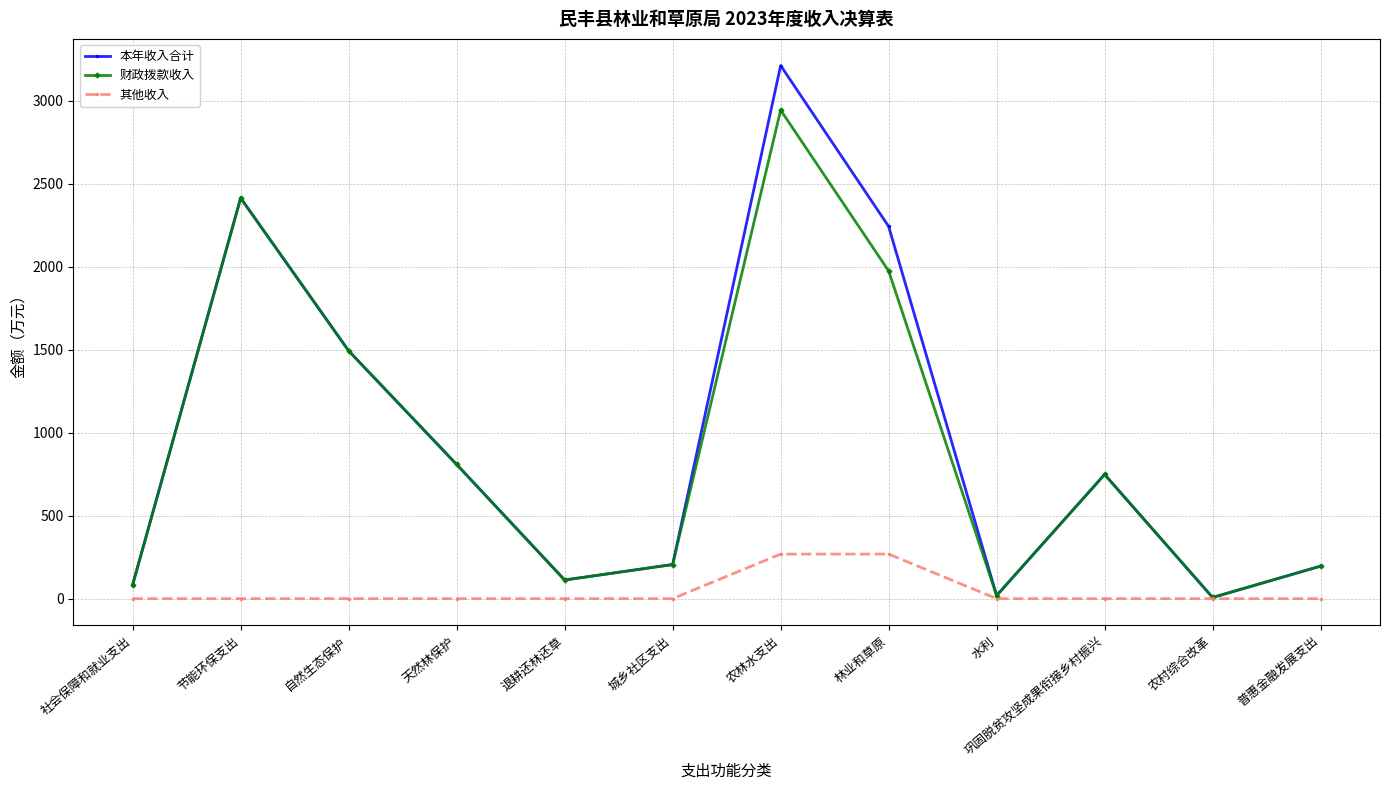

What is the maximum value for 财政拨款收入?

2942.5